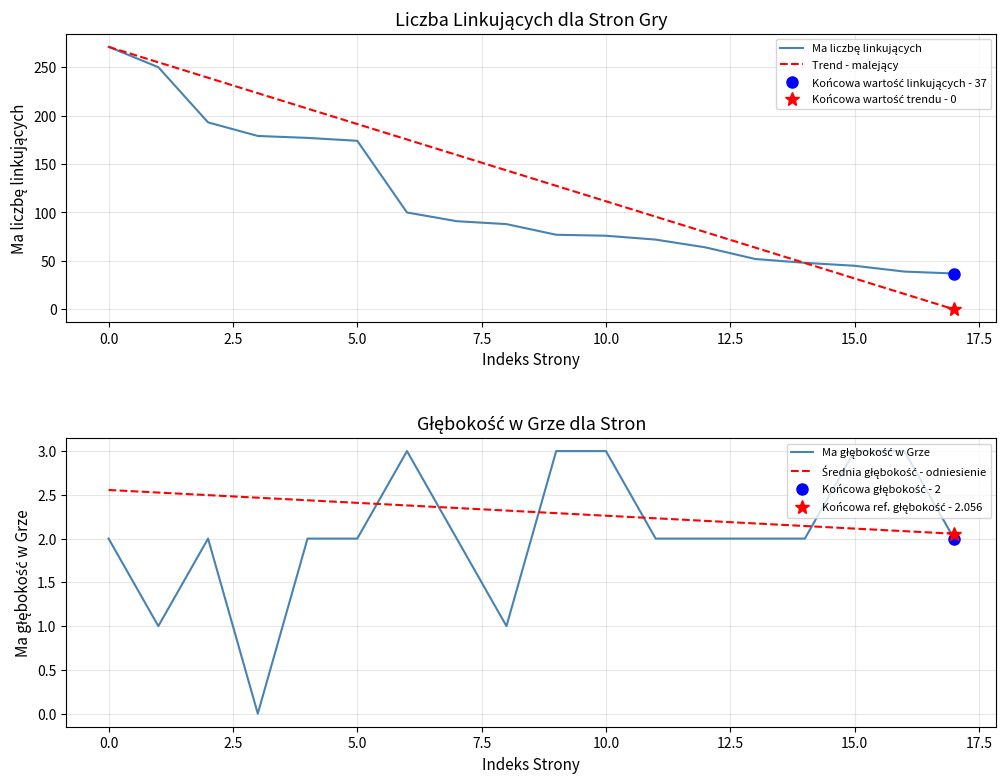

What is the greatest value displayed?

271.0